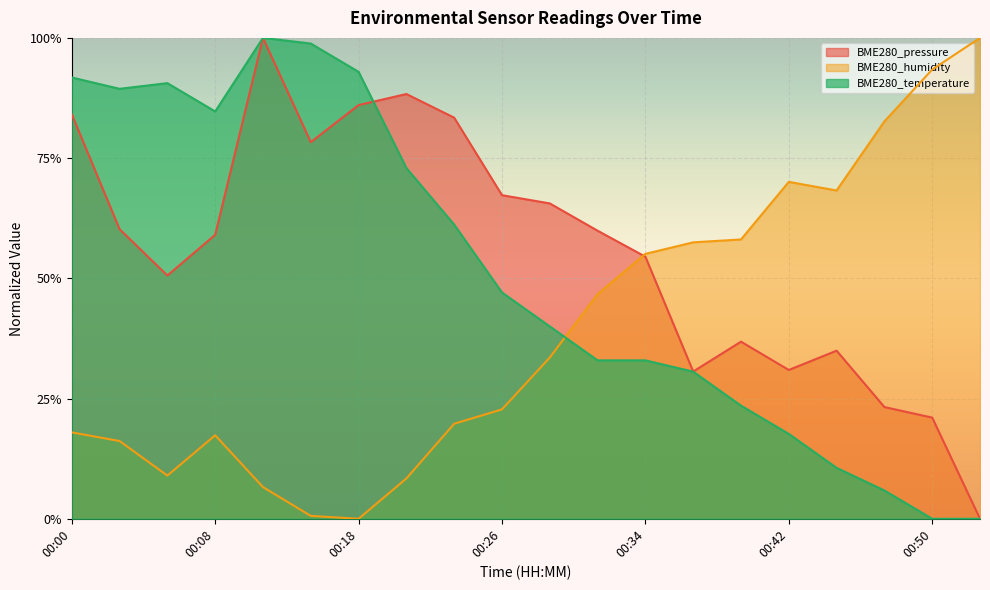

Is the value of BME280_temperature at 00:29 greater than the value of BME280_humidity at 00:03?

Yes